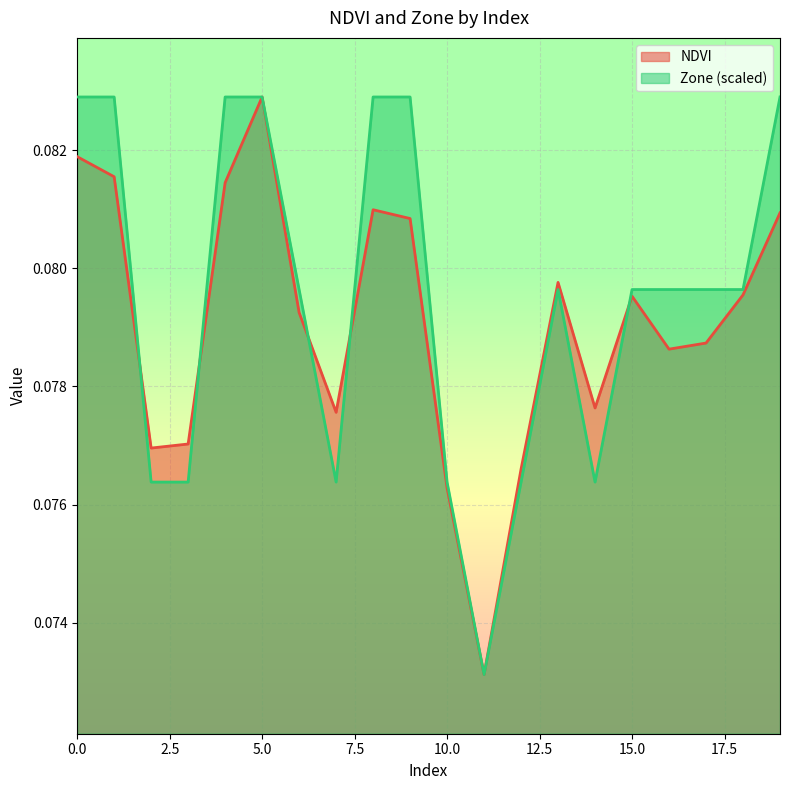

How many intersections are there between NDVI and Zone?

5